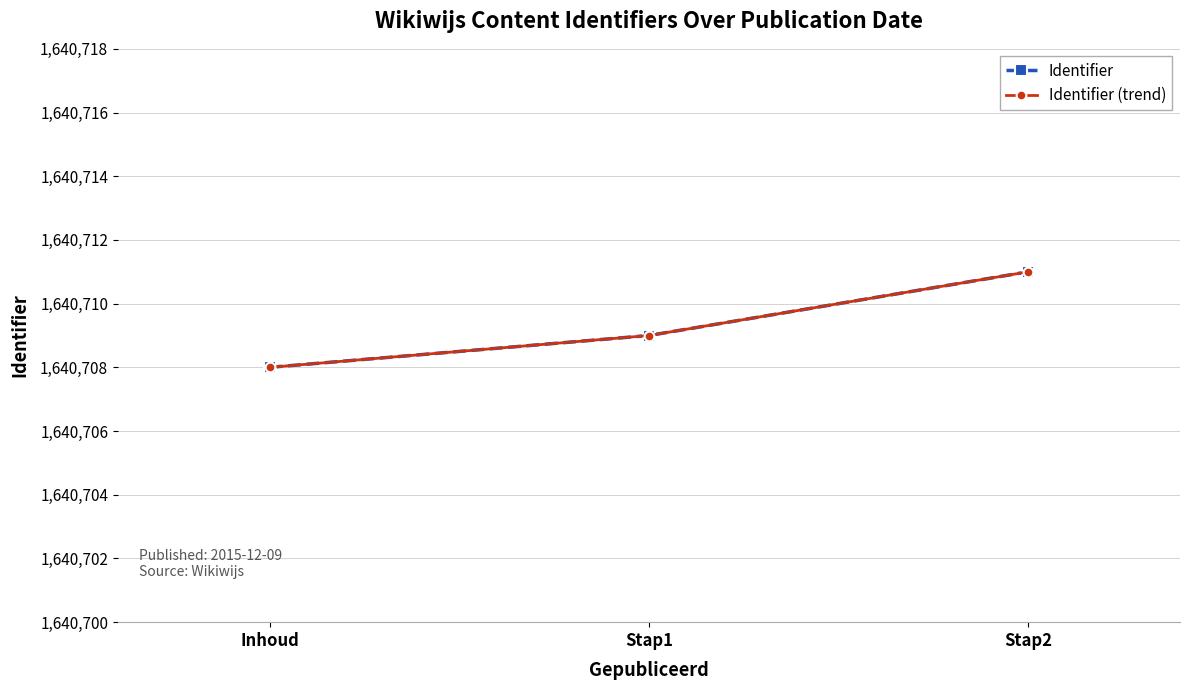

What is the label of the 3rd point from the right?

Inhoud